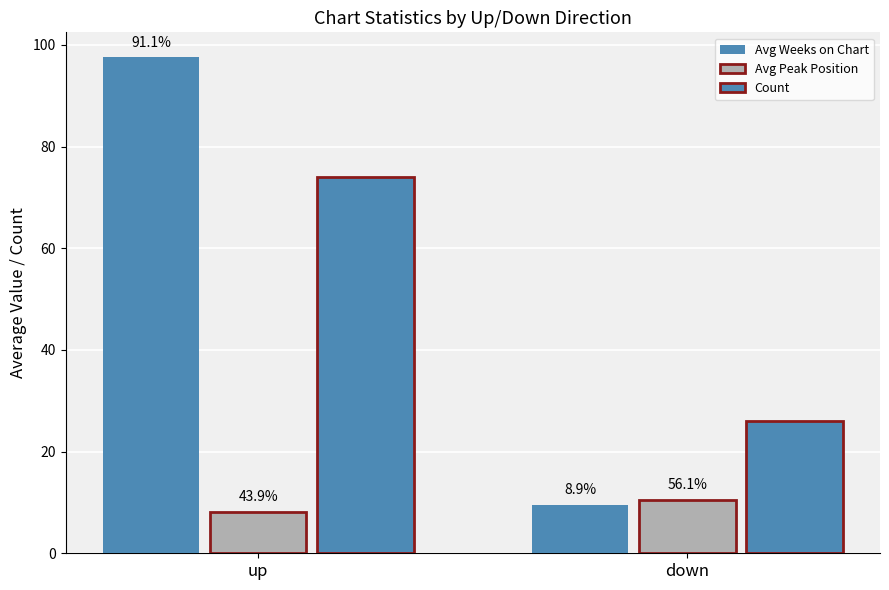

How many bars are there in total?

6